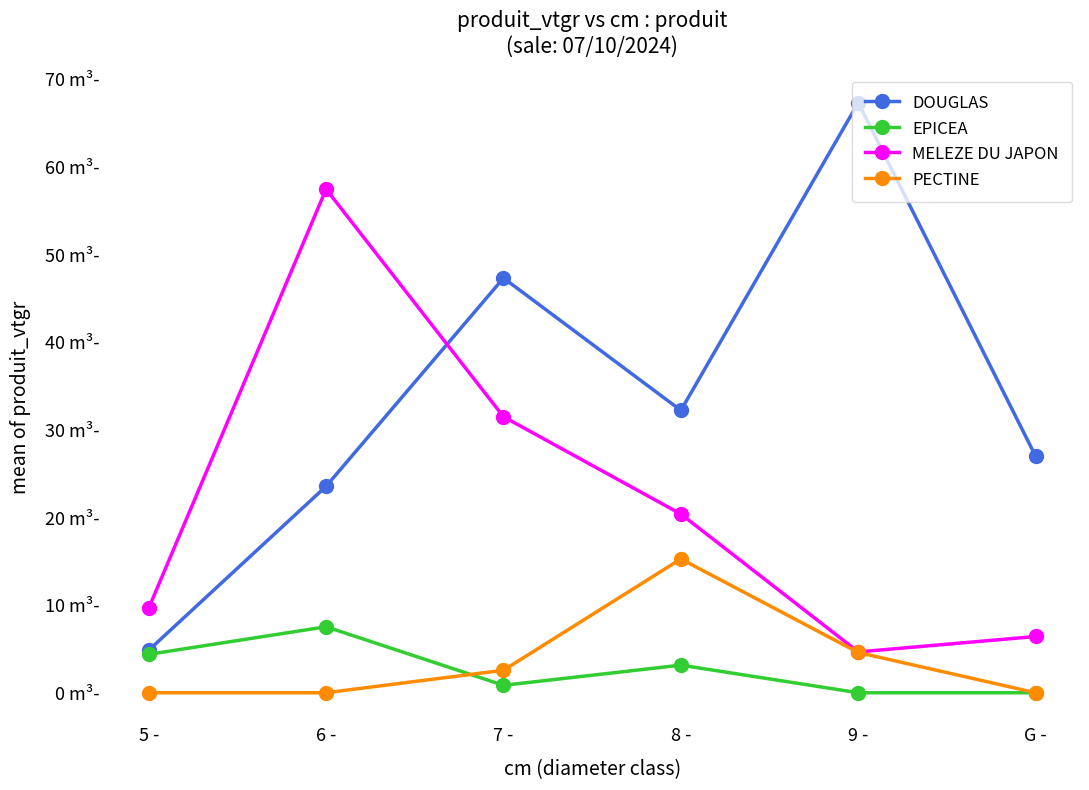

At which category is the sum across all series the highest?

6 -